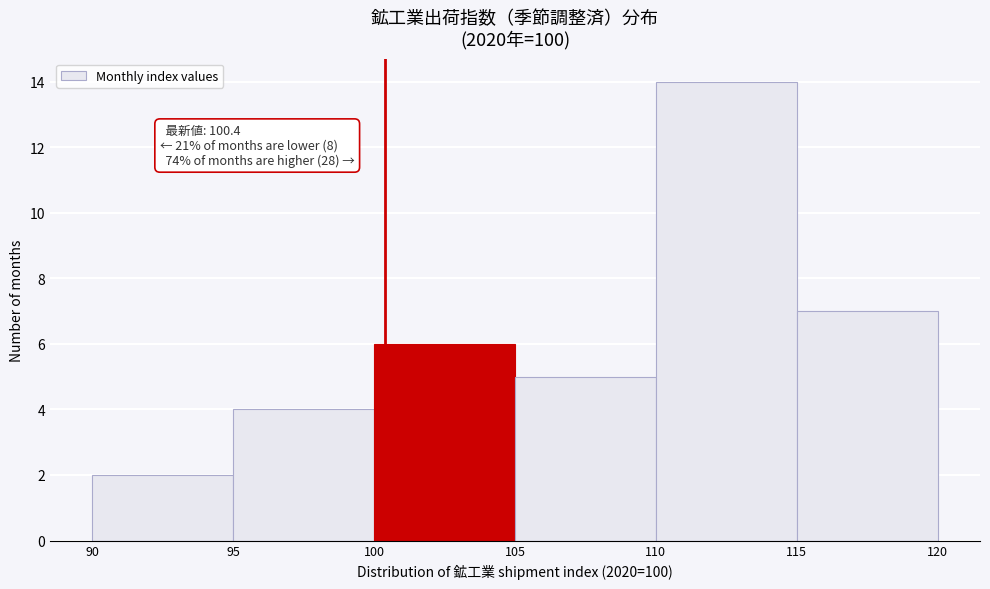

Which range on the x-axis has the tallest bar?

110 to 115